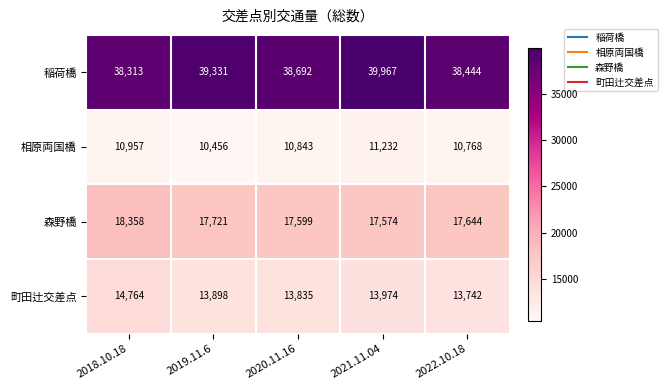

Rank the series at 2022.10.18 from highest to lowest value.

稲荷橋, 森野橋, 町田辻交差点, 相原両国橋